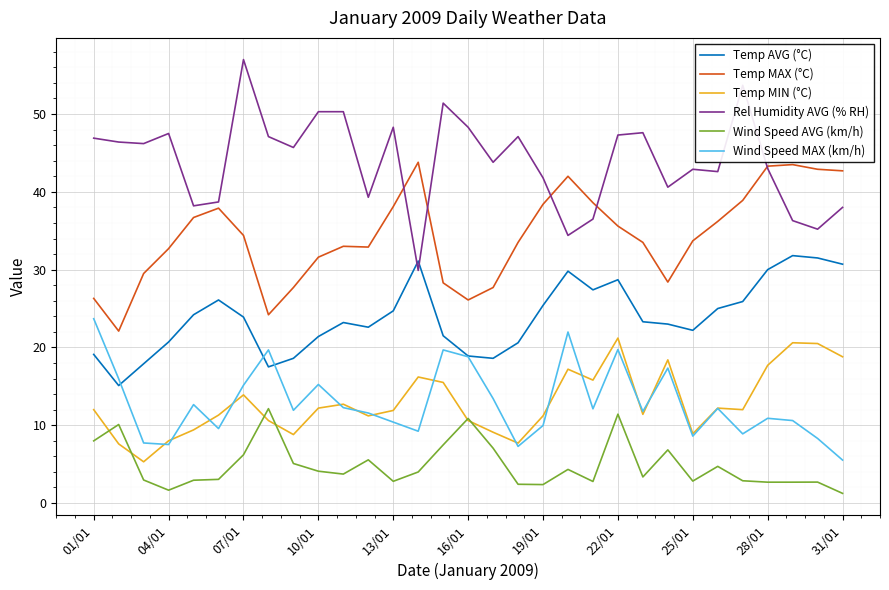

How many distinct data groups are displayed?

6